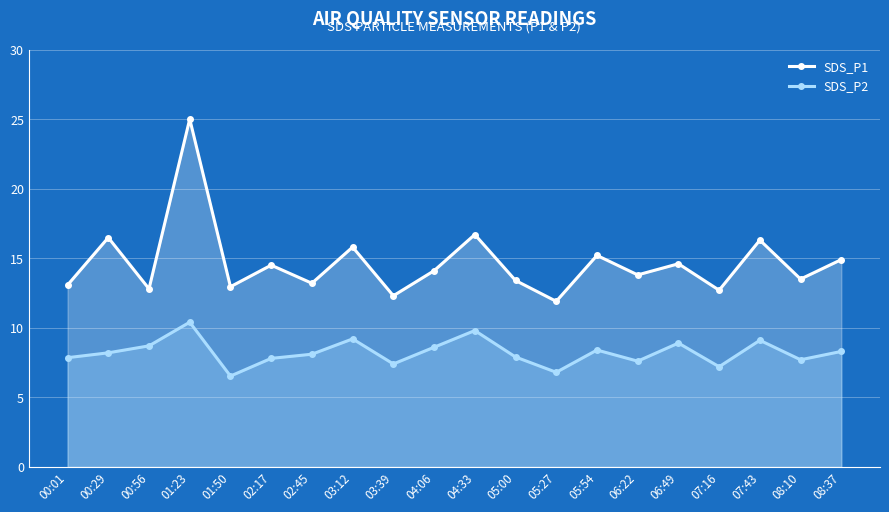

At how many categories does at least one series exceed 20?

1